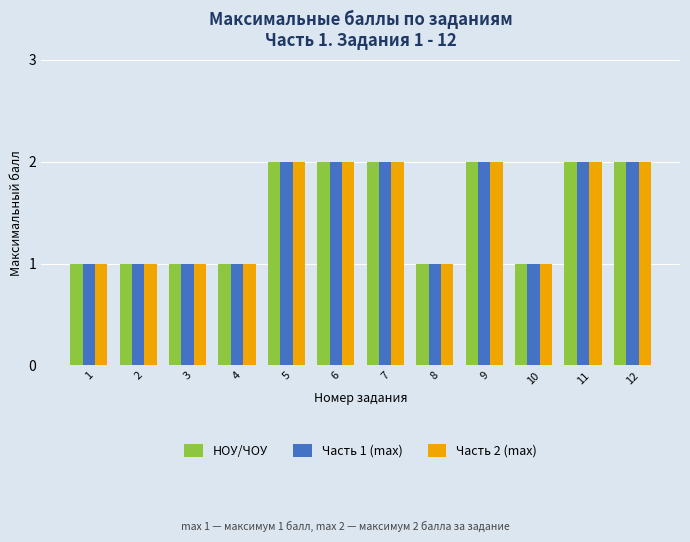

True or false: НОУ/ЧОУ has a value of 3 at 11.

False